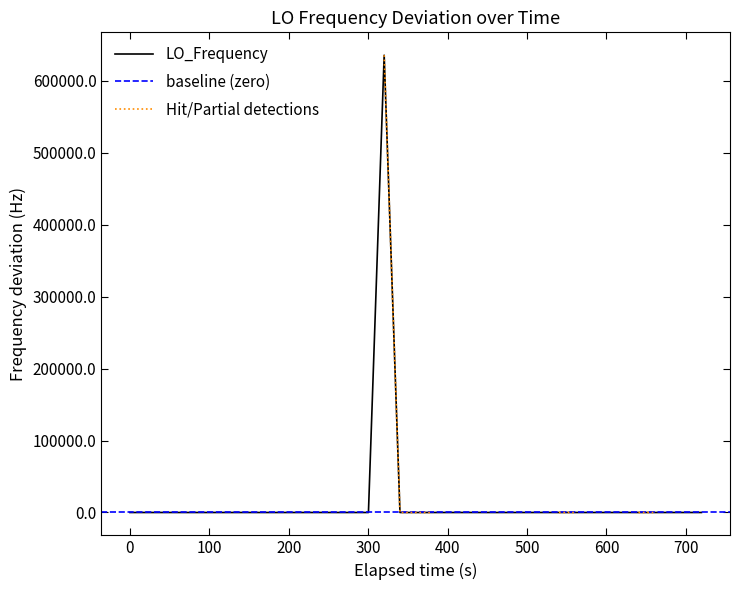

What is the highest value of the LO_Frequency series?

635704.5